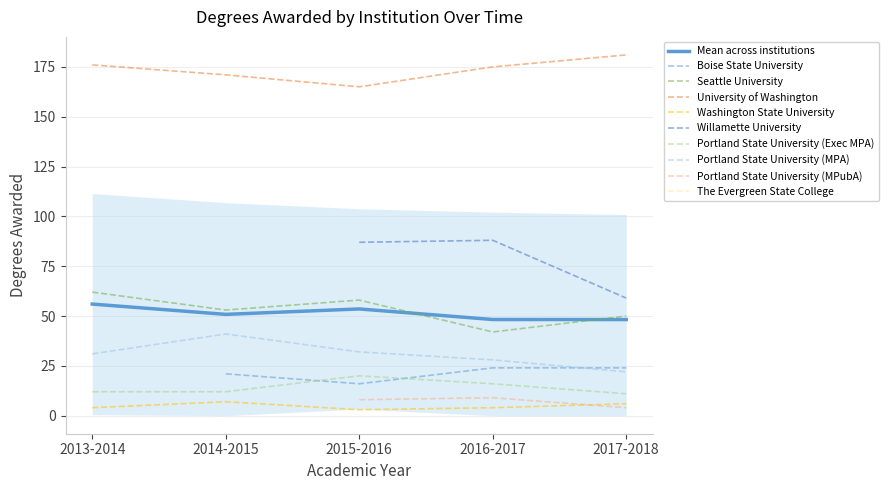

Where is Portland State University (MPA) nearest to the value 31?

2013-2014